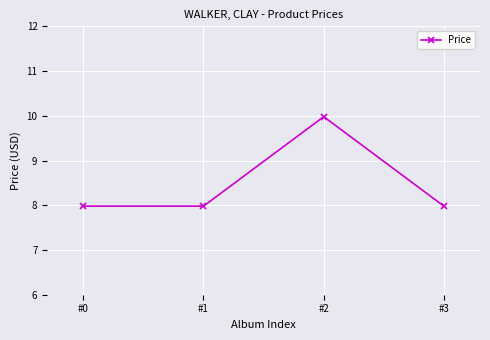

What is the difference between the maximum and minimum values?

2.0